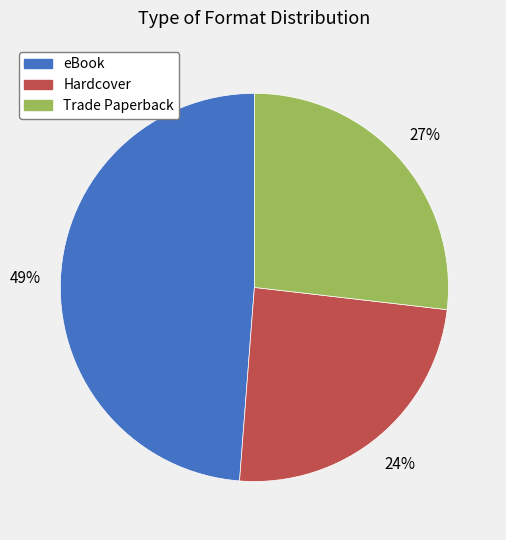

How many slices are in this pie chart?

3